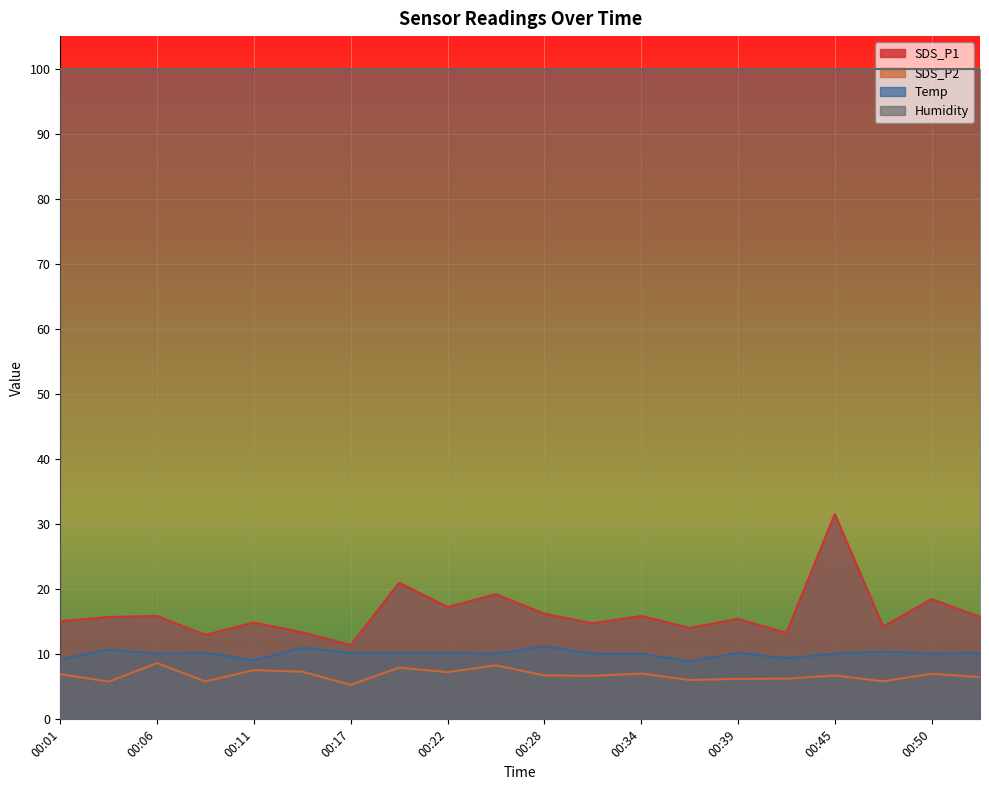

How many categories are shown in the chart?

20